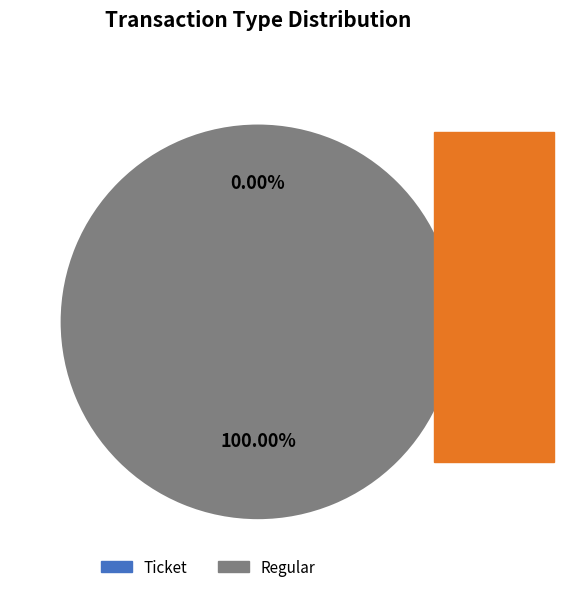

What portion of the pie excludes Ticket?

100.0%